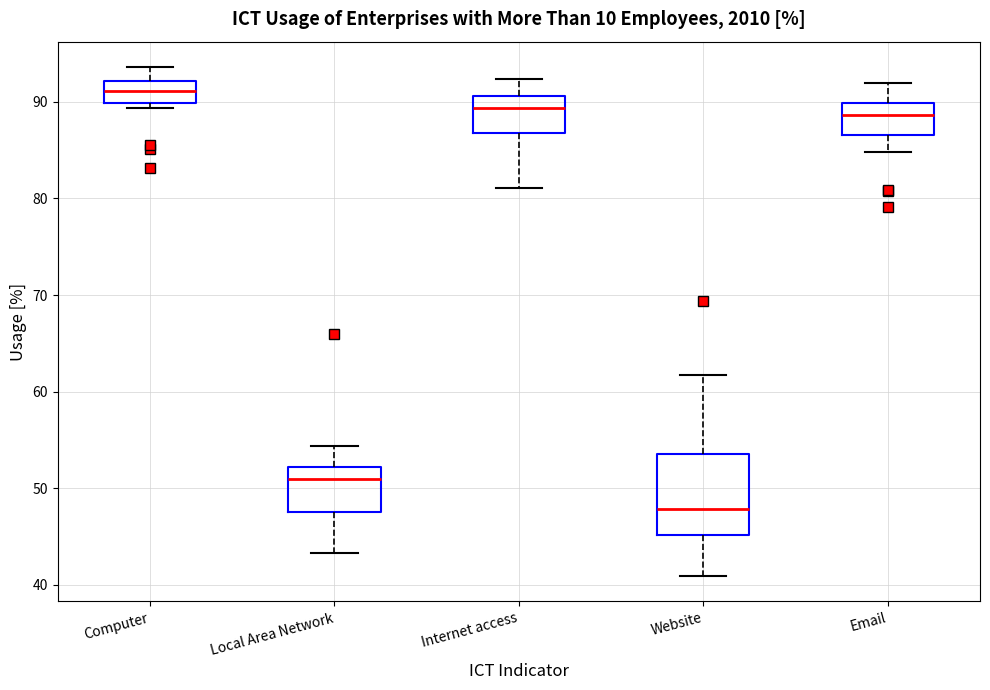

Reading left to right, read every box against the y-axis: the position of its median line, the range the box covers, and the ends of its whiskers. The values are not printed on the chart, so give them approximately, as read against the axis.

Computer: median 91, box 90 to 92, whiskers 89 to 94
Local Area Network: median 51, box 48 to 52, whiskers 43 to 54
Internet access: median 89, box 87 to 91, whiskers 81 to 92
Website: median 48, box 45 to 54, whiskers 41 to 62
Email: median 89, box 87 to 90, whiskers 85 to 92